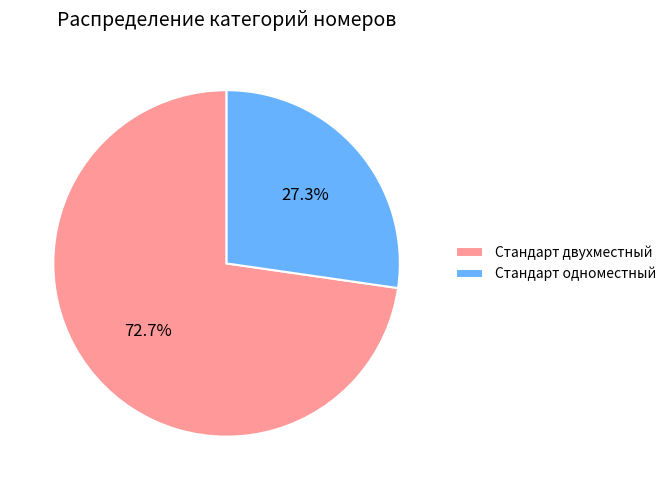

To the nearest percent, what is the combined percentage of Стандарт одноместный and Стандарт двухместный?

100%